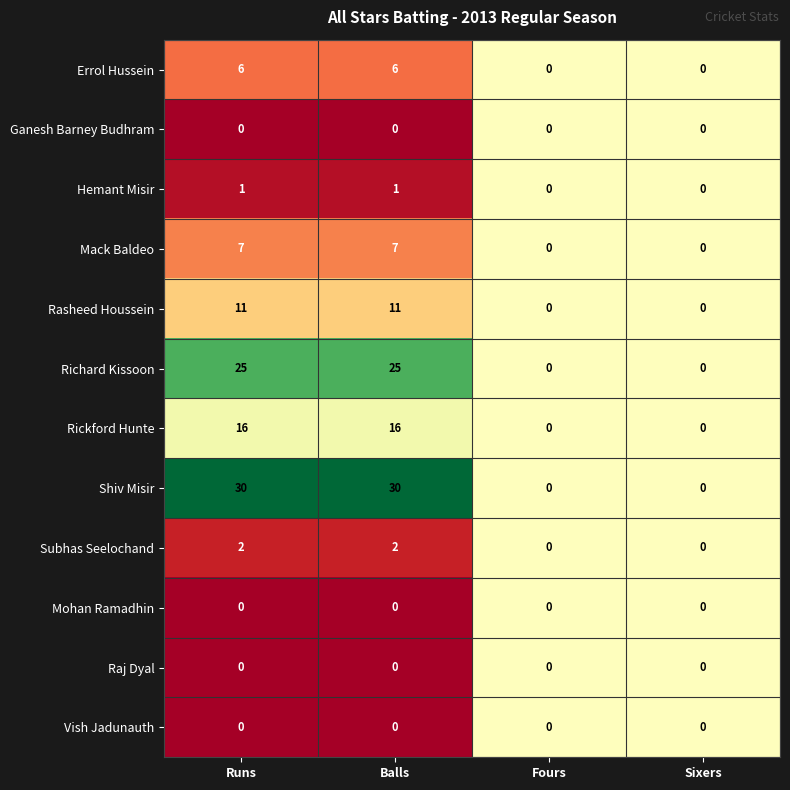

What is the greatest value displayed?

30